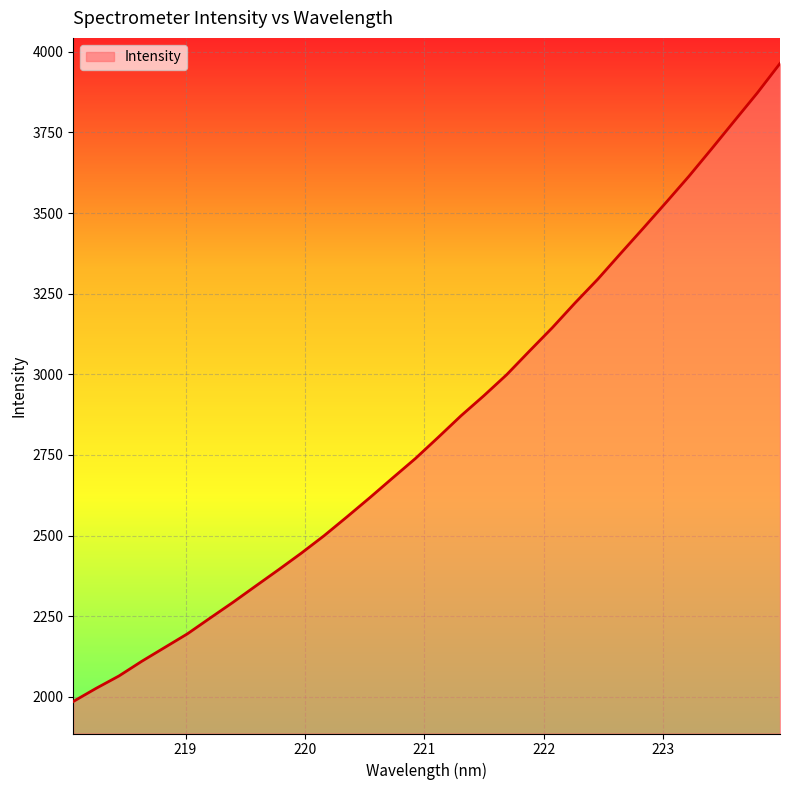

What is the smallest value displayed?

1985.5